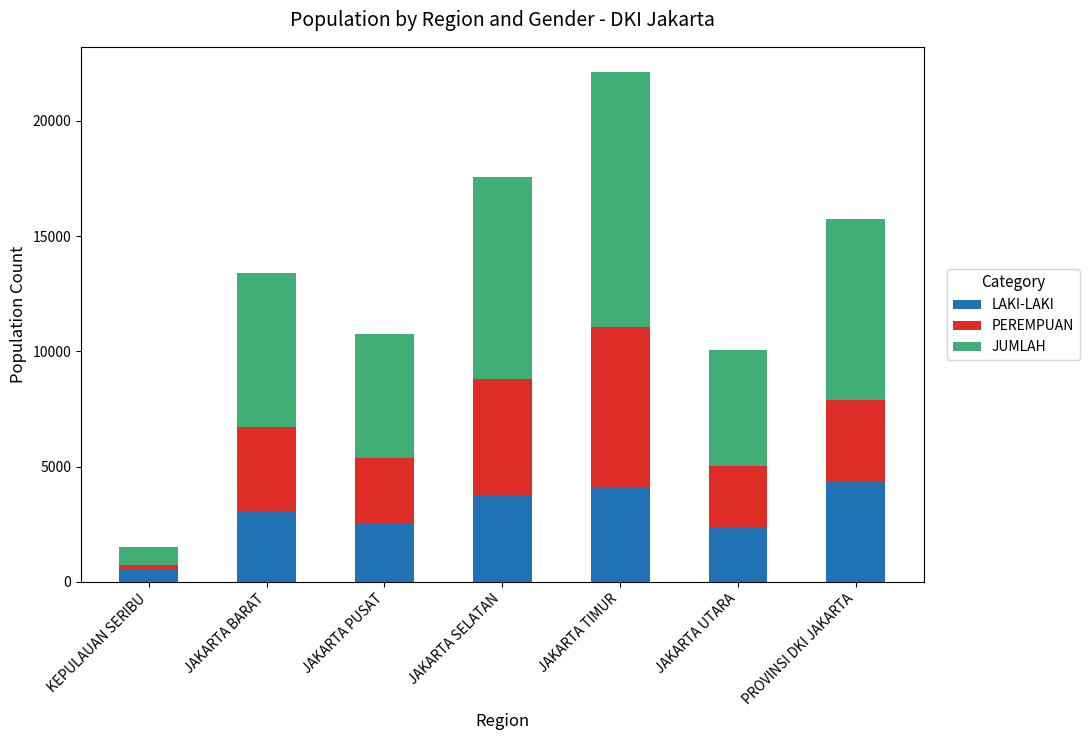

The value of LAKI-LAKI at JAKARTA SELATAN is 973. True or false?

False